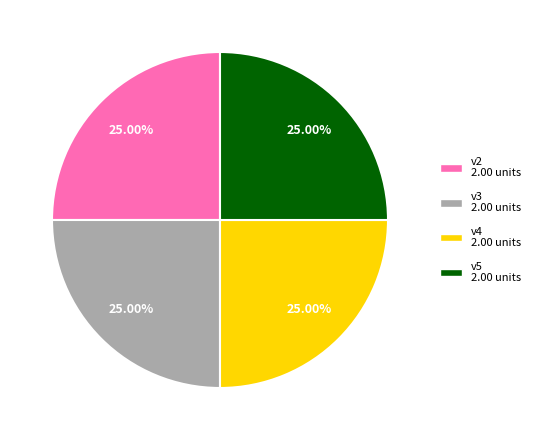

Does any single category account for the majority?

No